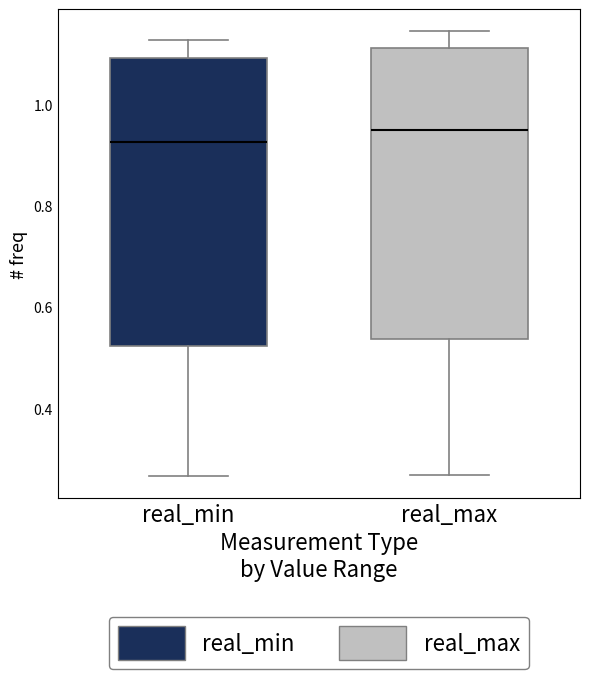

Where does the upper whisker of the box for real_min end on the y-axis? The values are not printed on the chart, so give them approximately, as read against the axis.

1.12